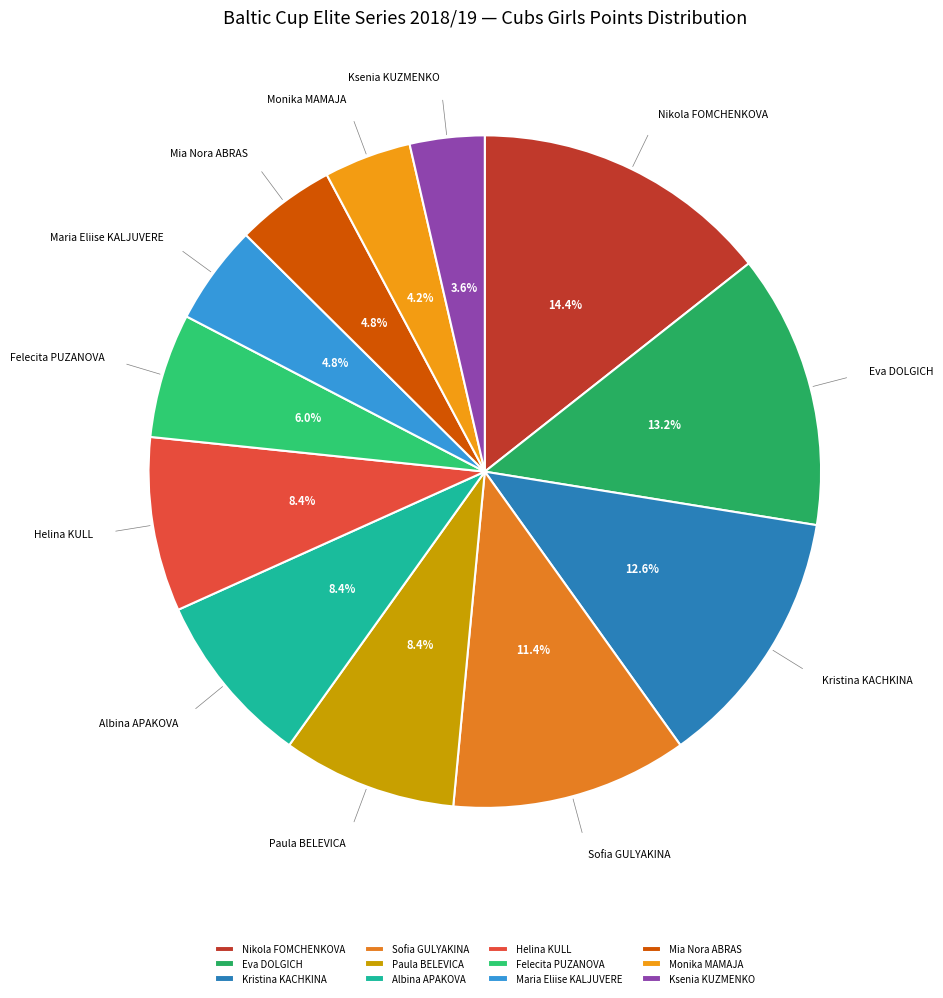

To the nearest percent, what is the difference between the Nikola FOMCHENKOVA and Helina KULL slice percentages?

6%